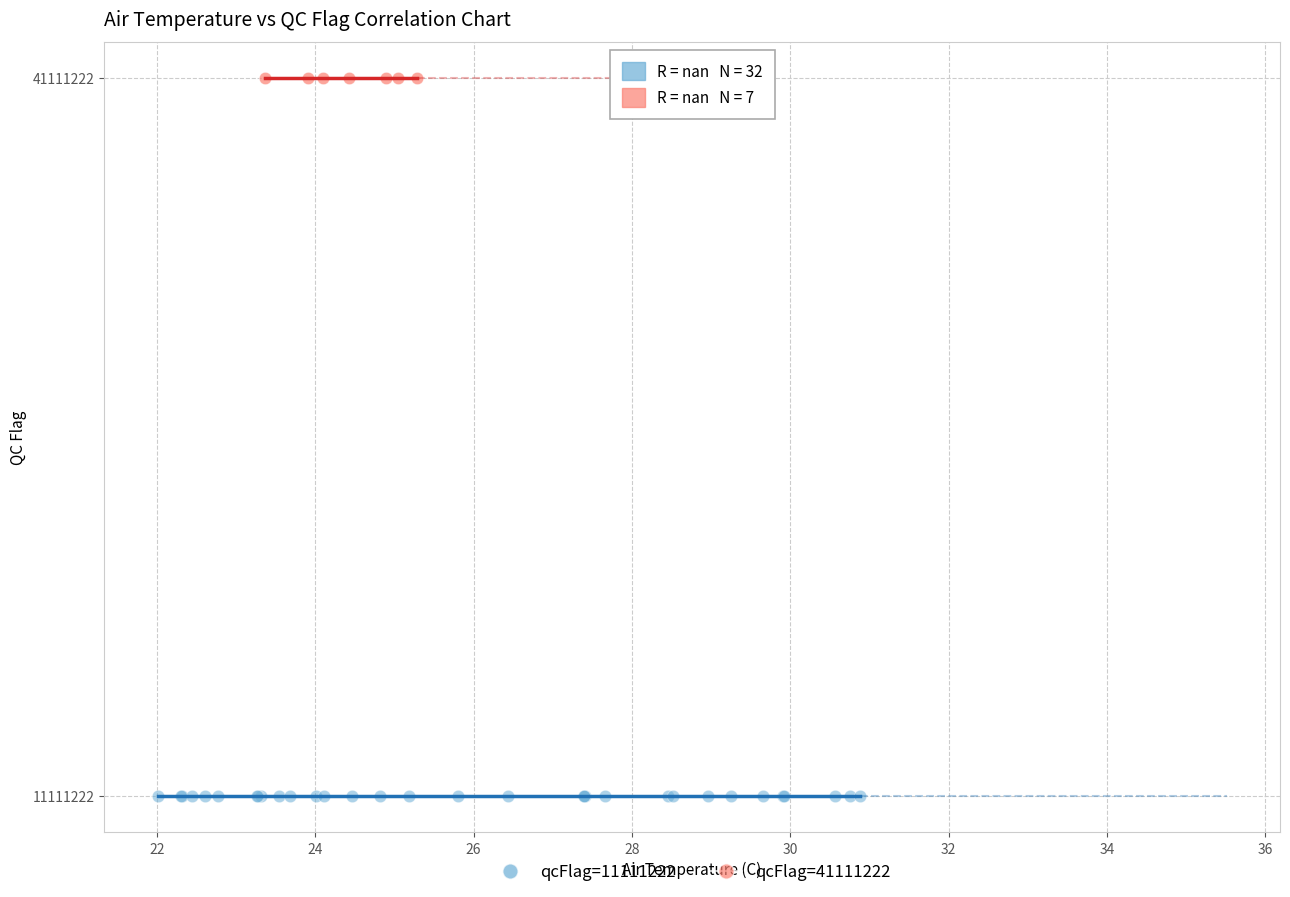

Which series reaches the minimum Y coordinate?

qcFlag=11111222